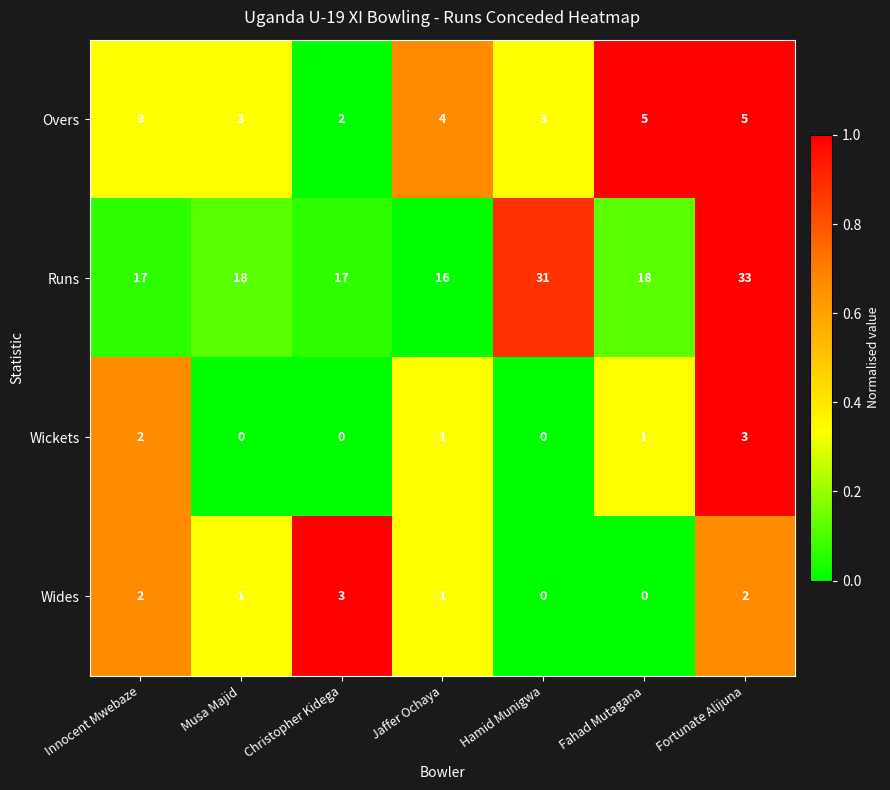

Is it true that Overs equals 3 at Innocent Mwebaze?

True